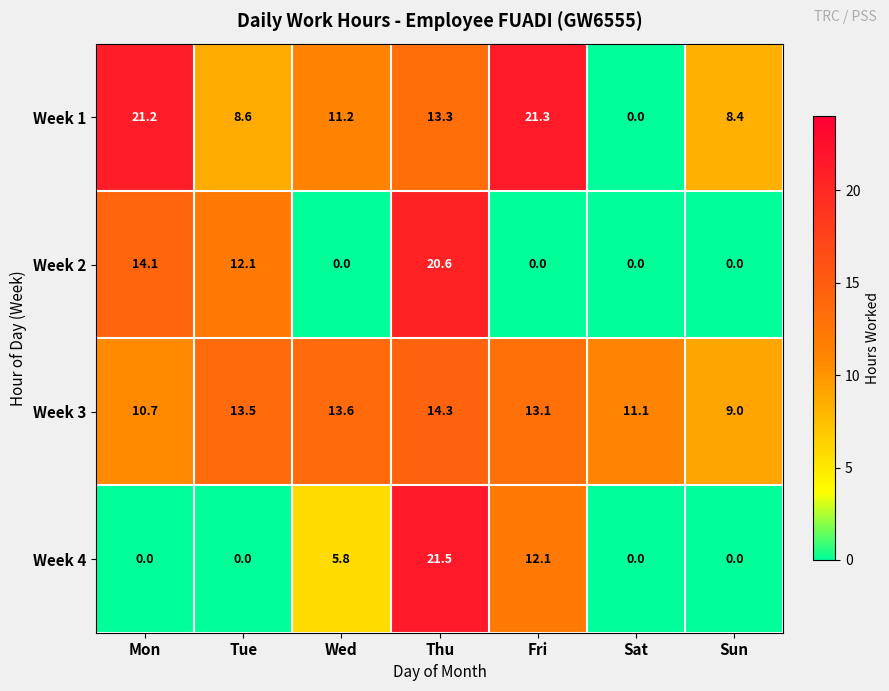

What is the greatest value displayed?

21.5